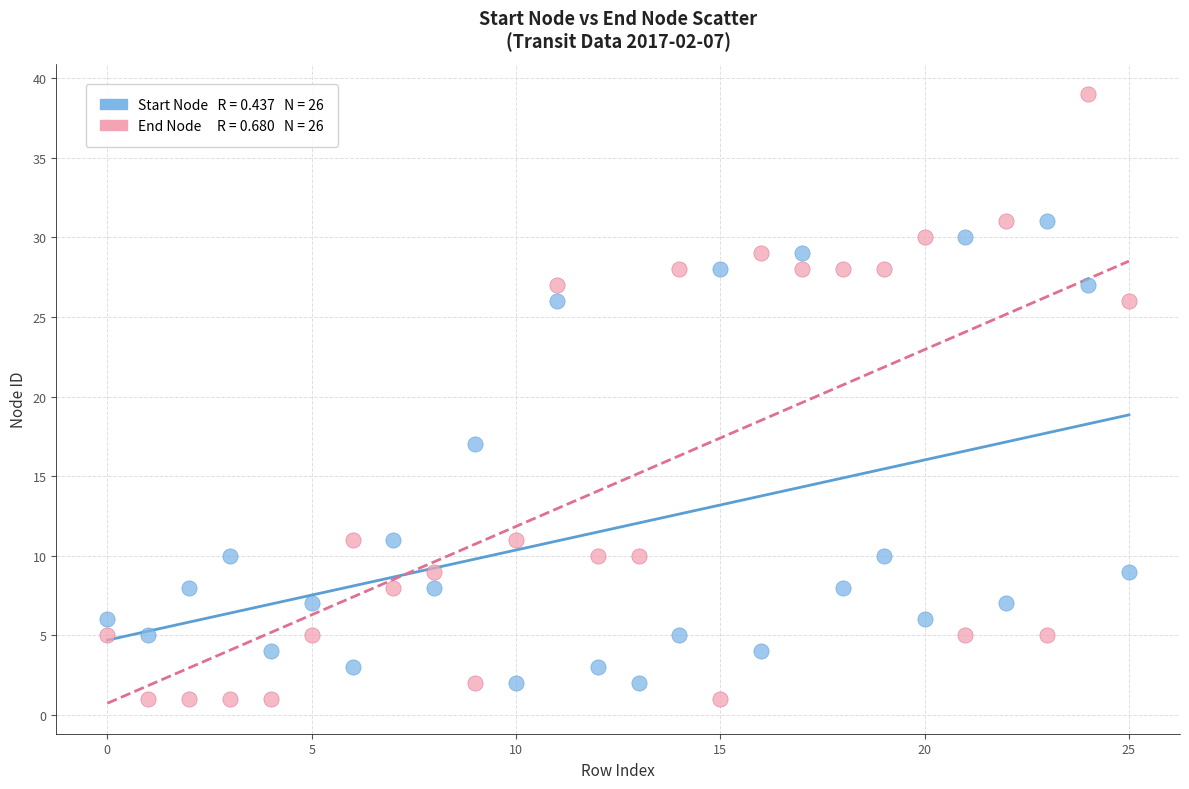

Across all data points, what is the range of Y values (max minus min)?

38